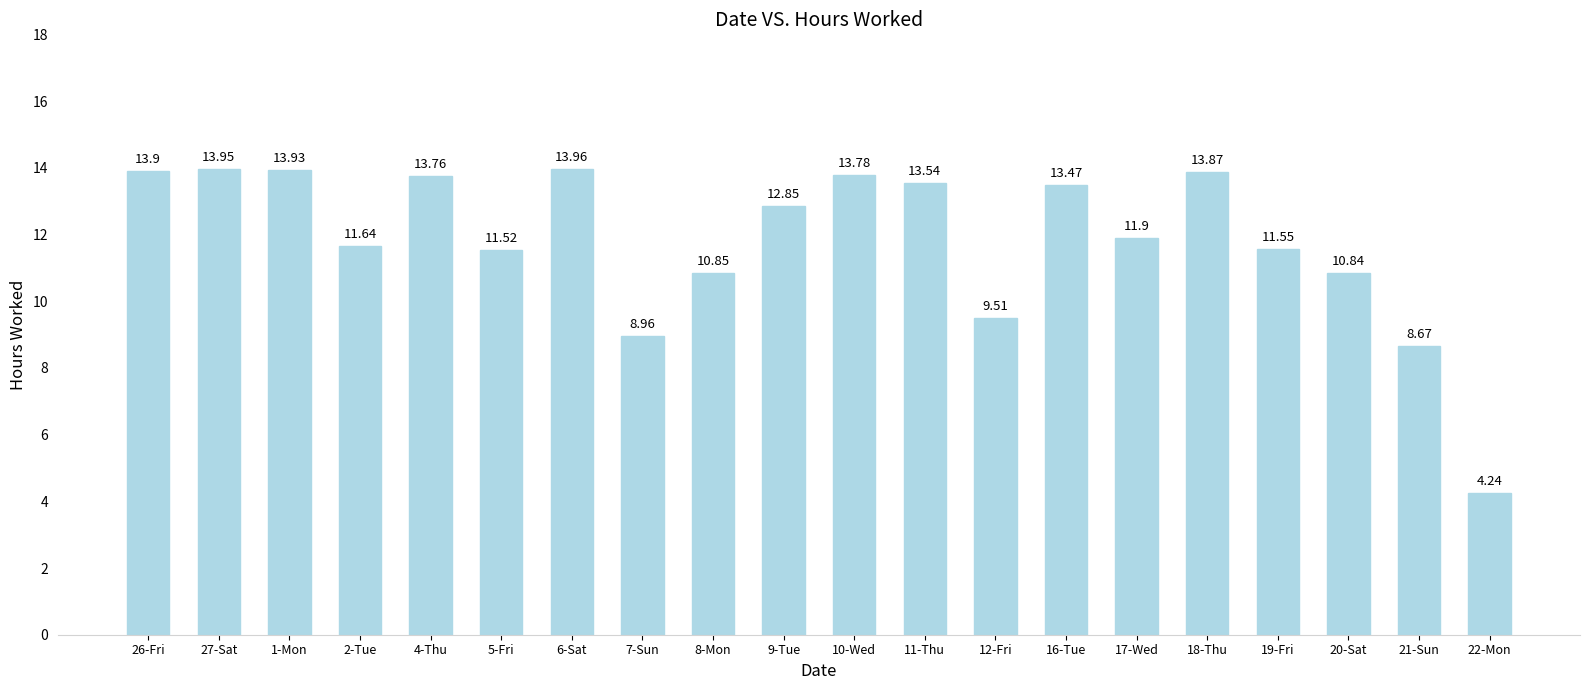

What is the label of the 18th bar from the right?

1-Mon